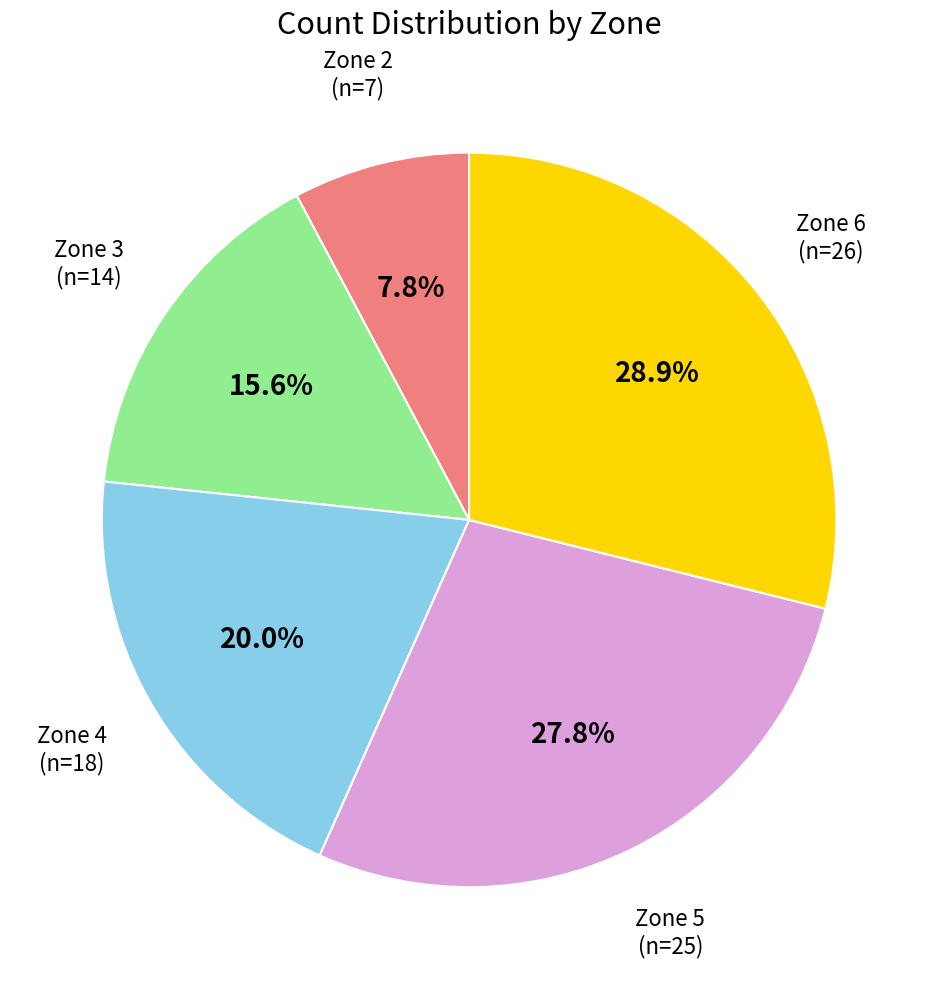

What is the total percentage of Zone 3 and Zone 4?

35.6%